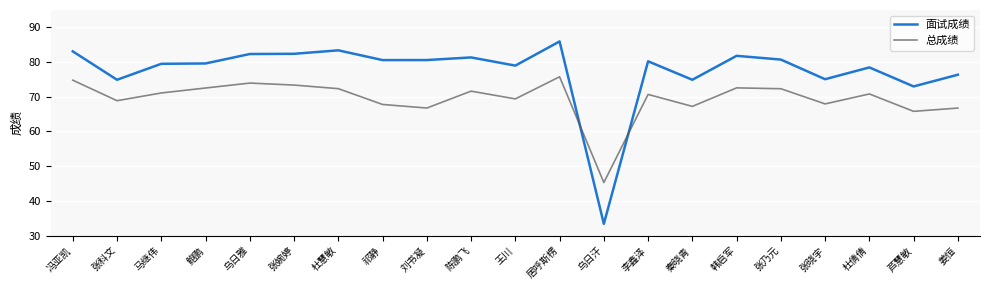

At which label does 面试成绩 reach its peak?

居呼斯楞